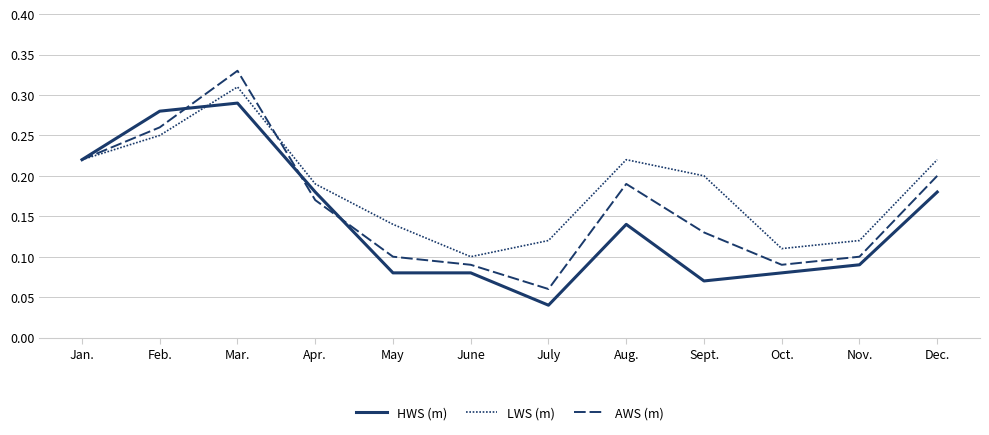

Is this an area chart (filled region under the line)?

No